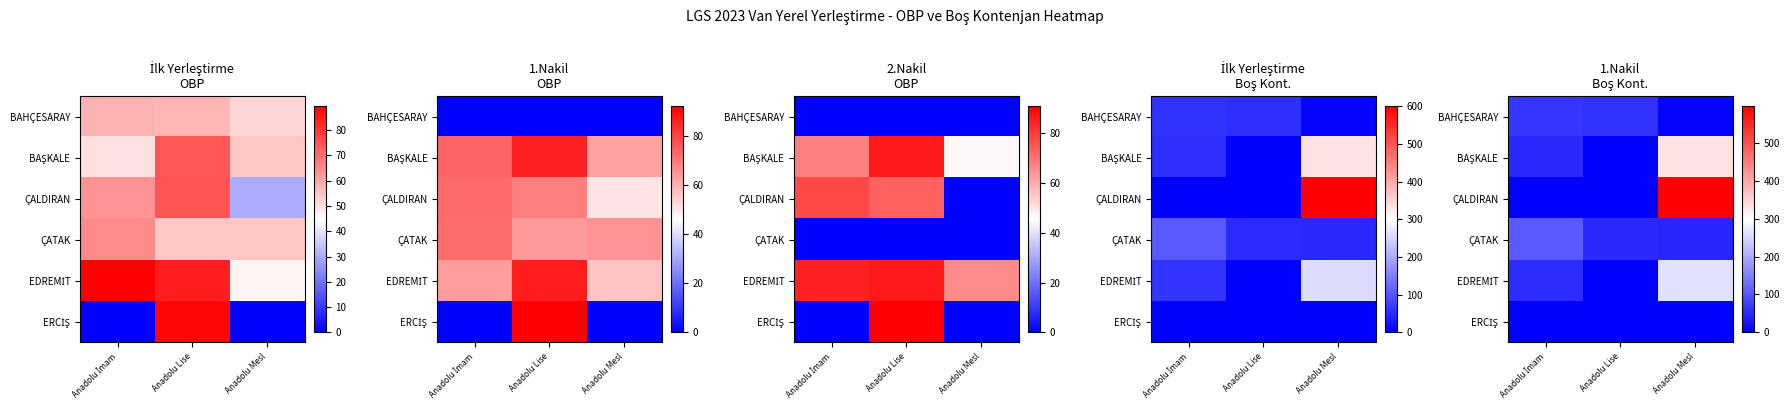

What is the difference between the maximum and minimum values in the EDREMİT series?

261